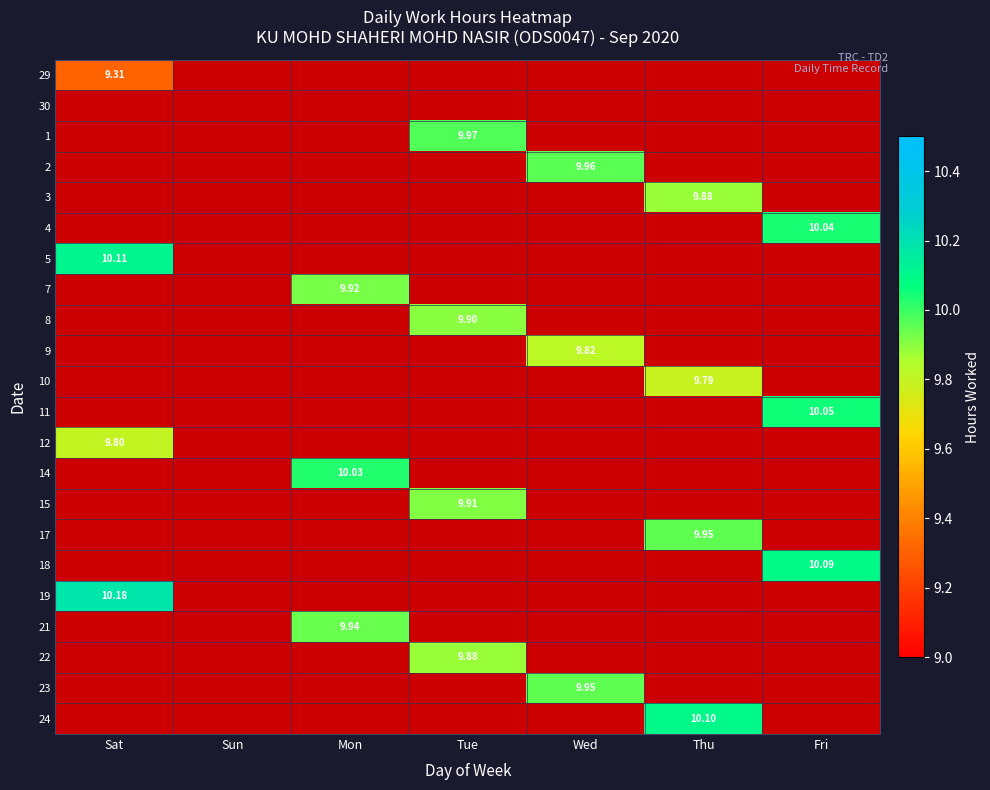

At Sun, list the series in order from largest to smallest.

29, 30, 1, 2, 3, 4, 5, 7, 8, 9, 10, 11, 12, 14, 15, 17, 18, 19, 21, 22, 23, 24